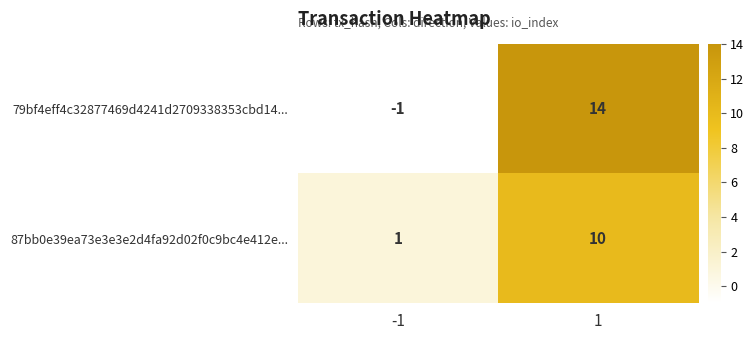

List the labels in order of 79bf4eff4c32877469d4241d2709338353cbd14... value, smallest first.

-1, 1